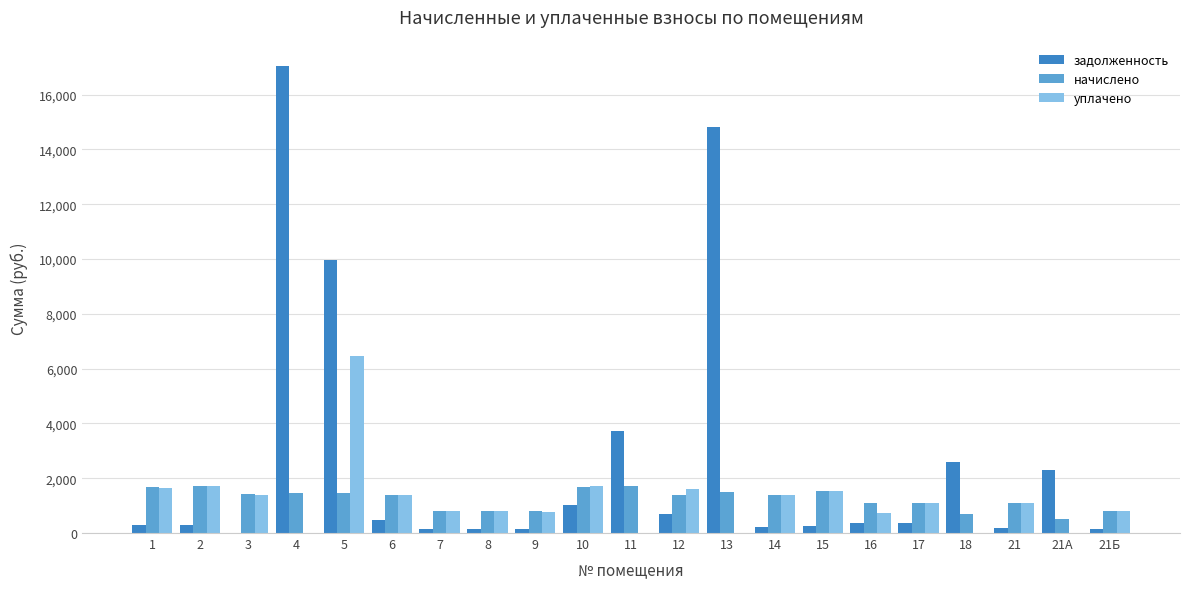

What are all the series names shown in the legend?

задолженность, начислено, уплачено